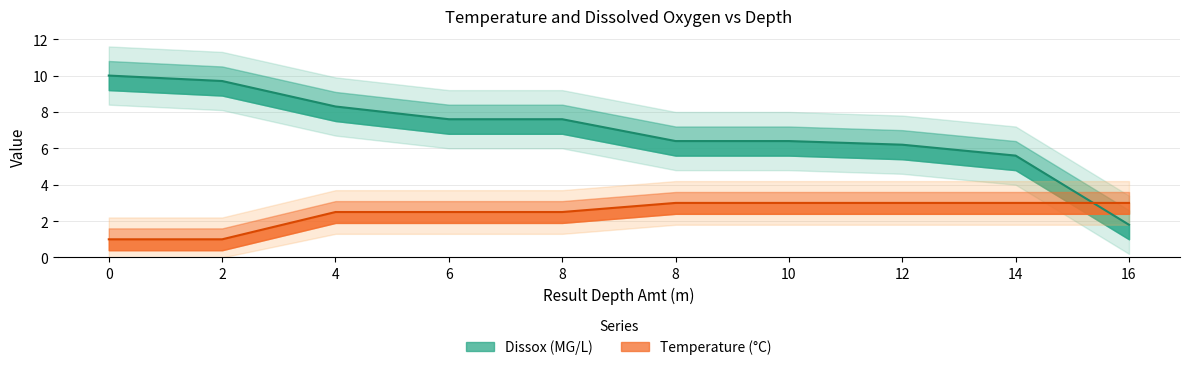

How many times do Temperature and Dissox cross each other?

1